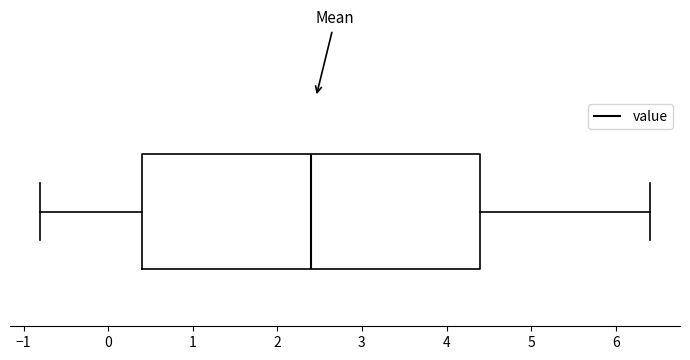

Where does the left whisker of the box end on the x-axis? The values are not printed on the chart, so give them approximately, as read against the axis.

-0.8